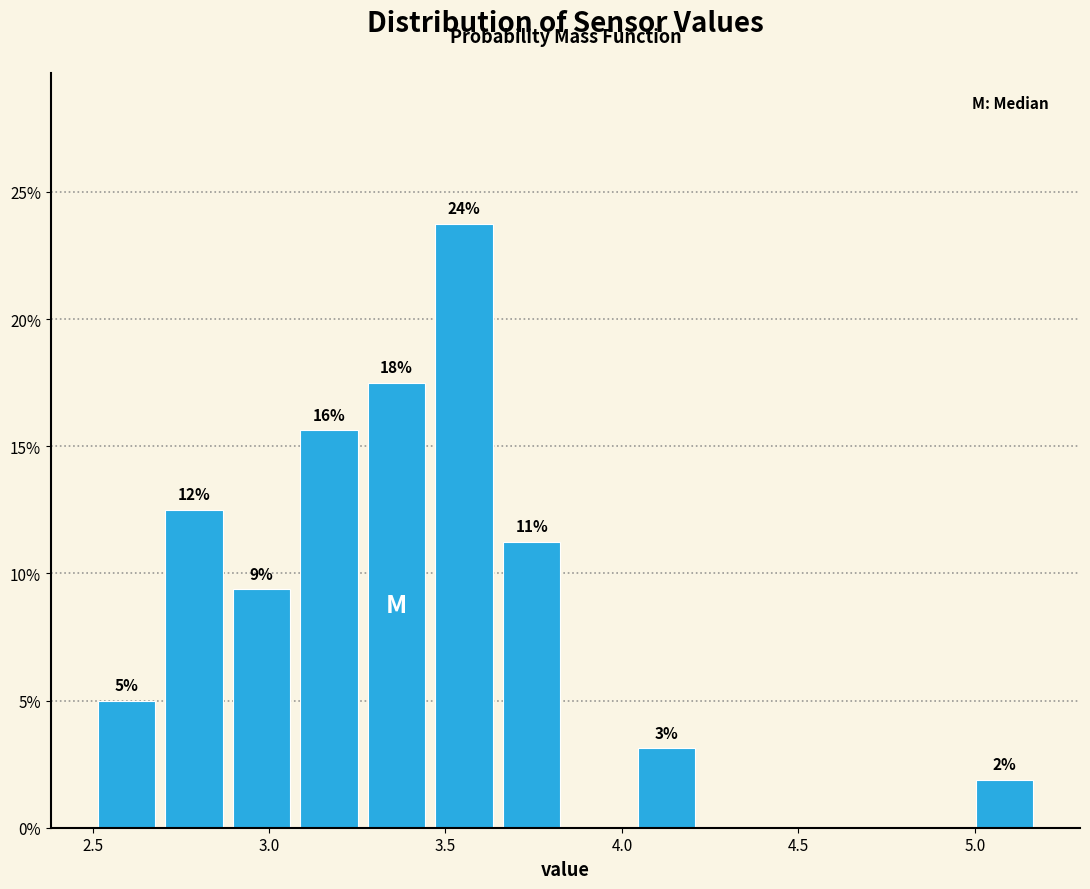

Read against the x-axis, roughly where is the centre of the tallest bar?

3.55